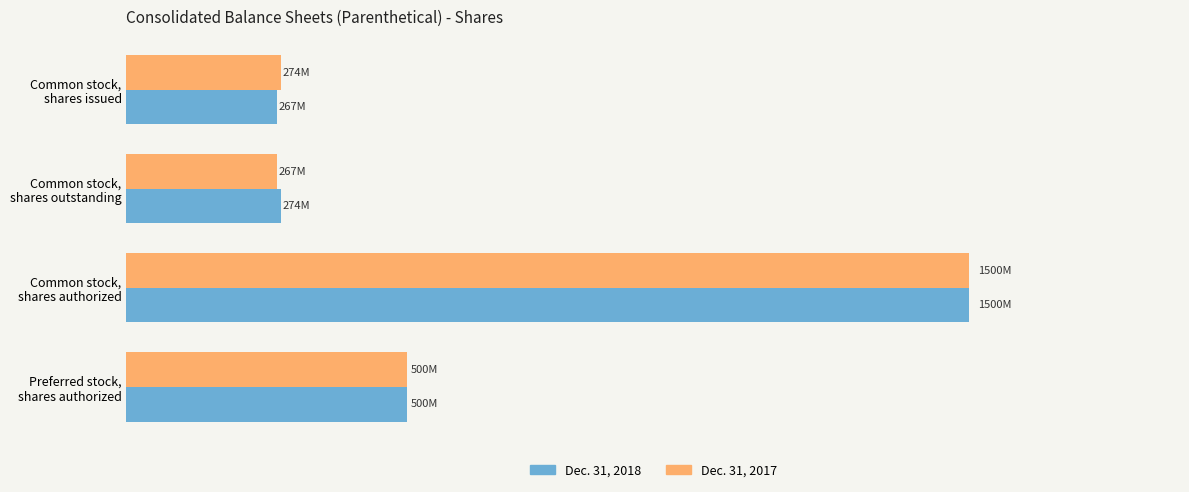

Reading left to right, extract all data points from this chart.

Dec. 31, 2018: 267073000	274255000	1500000000	500000000
Dec. 31, 2017: 274255000	267073000	1500000000	500000000